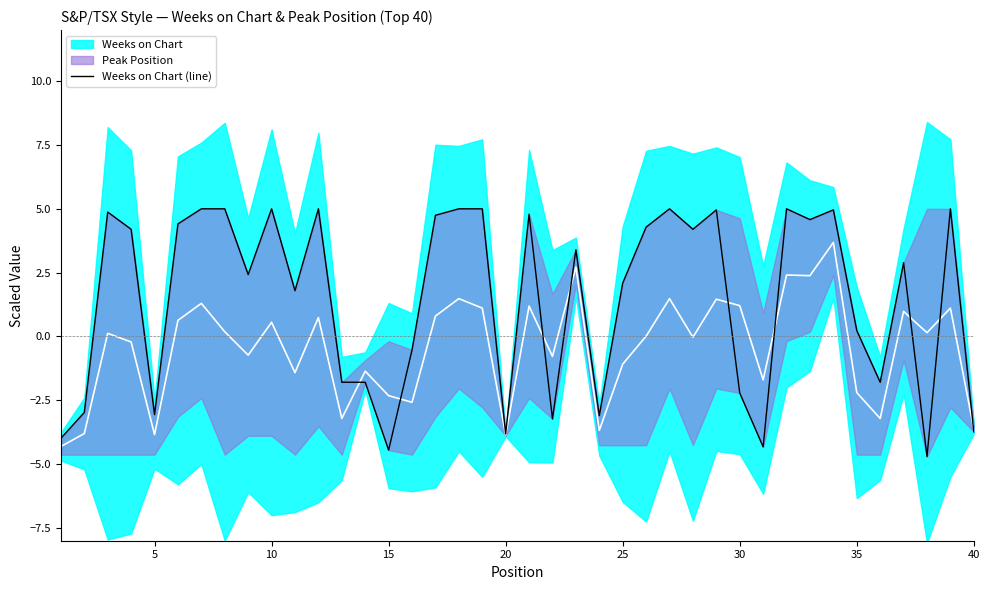

The value at 25 is 4.4. True or false?

True